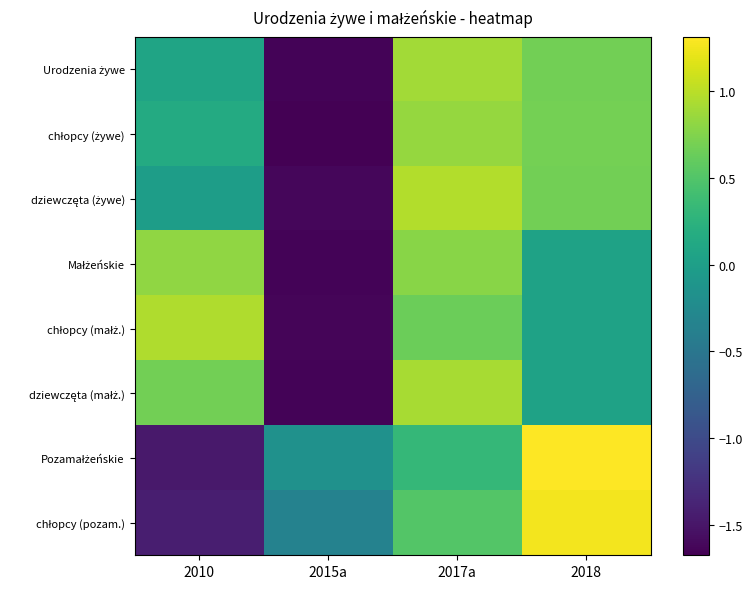

Between 2010 and 2018, which series saw the biggest shift?

Pozamałżeńskie